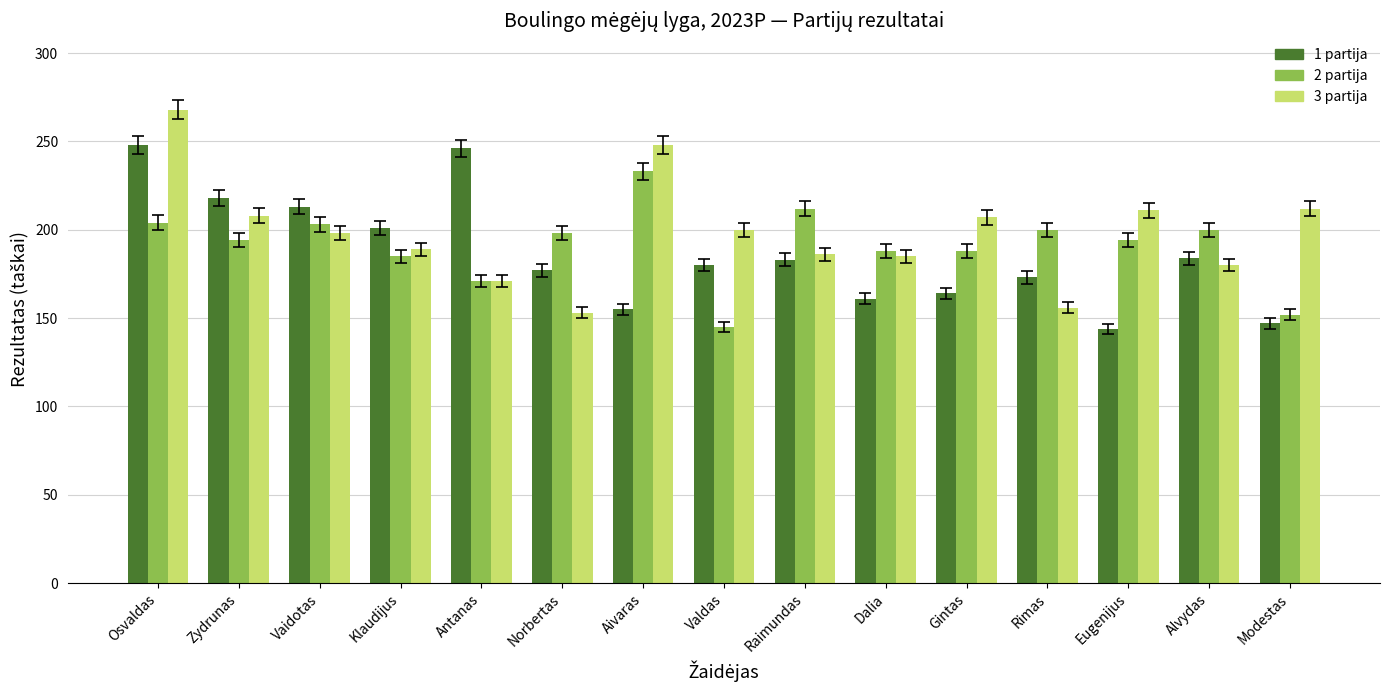

Which series has the largest range (max minus min)?

3 partija